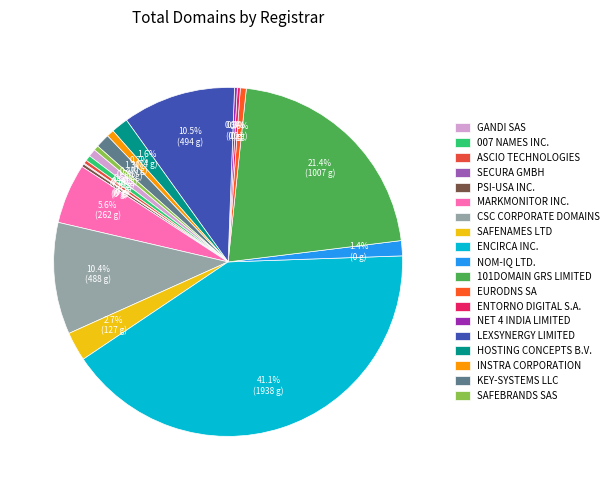

What is the largest slice in the pie chart?

ENCIRCA INC.